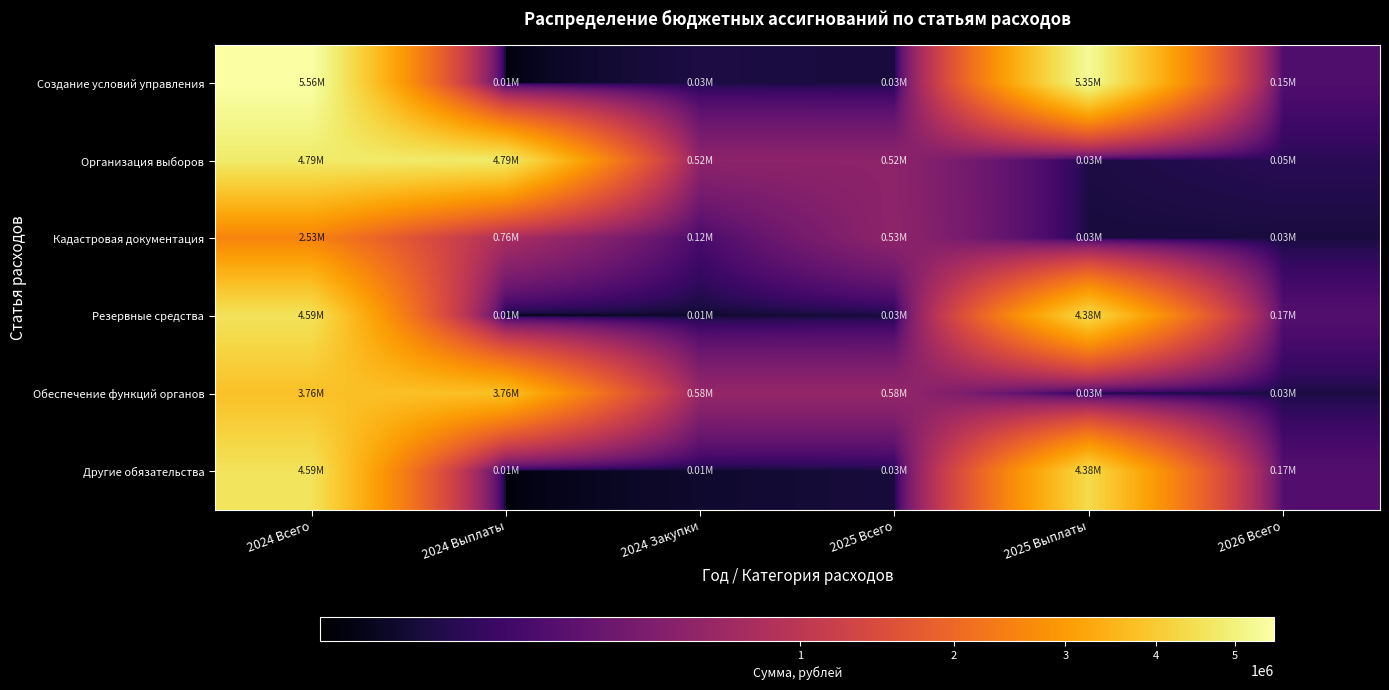

What is the difference between the highest and lowest values at 2025 Всего?

557000.0